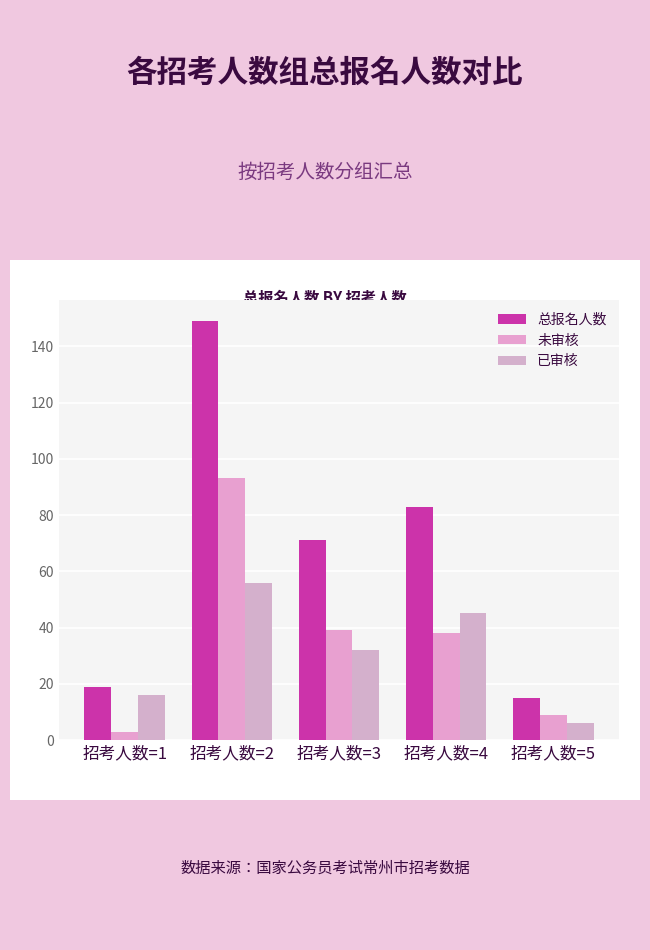

How many data points in 总报名人数 are less than 71?

2